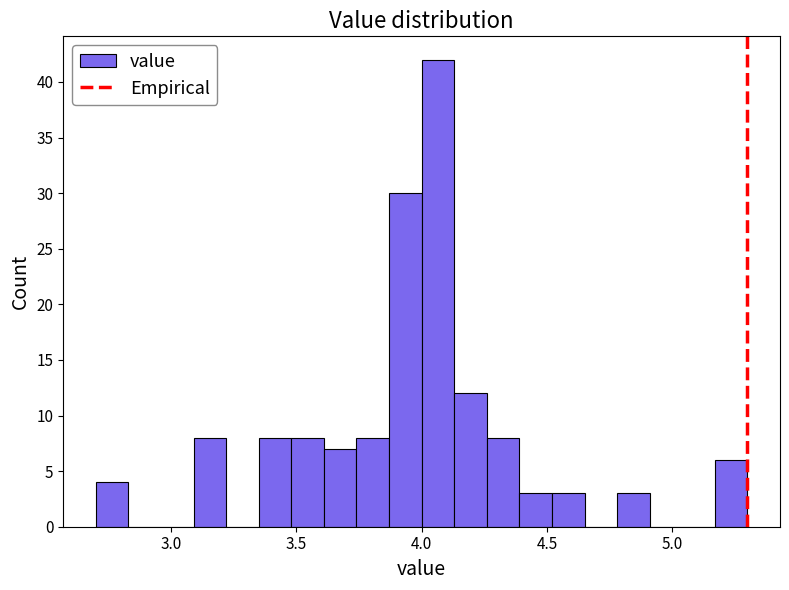

Around what value on the x-axis is the tallest bar? Give the approximate position of its centre, as read against the axis.

4.05